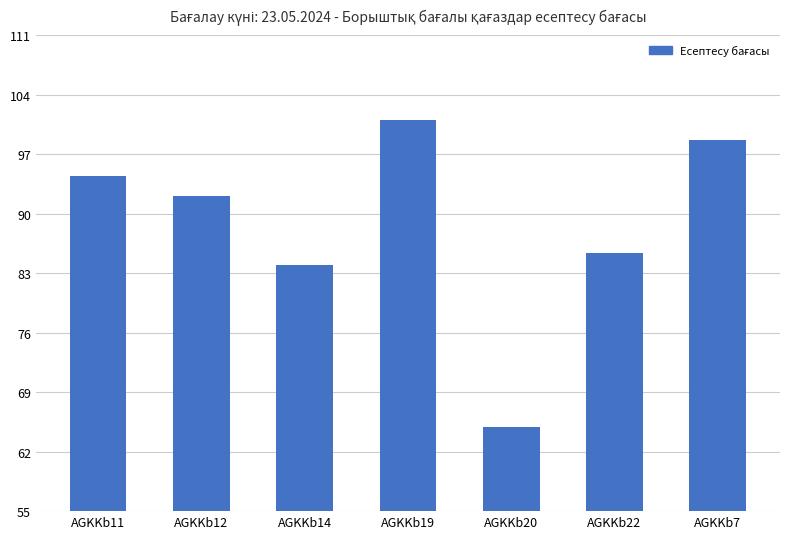

Rank the categories by value from lowest to highest.

AGKKb20, AGKKb14, AGKKb22, AGKKb12, AGKKb11, AGKKb7, AGKKb19